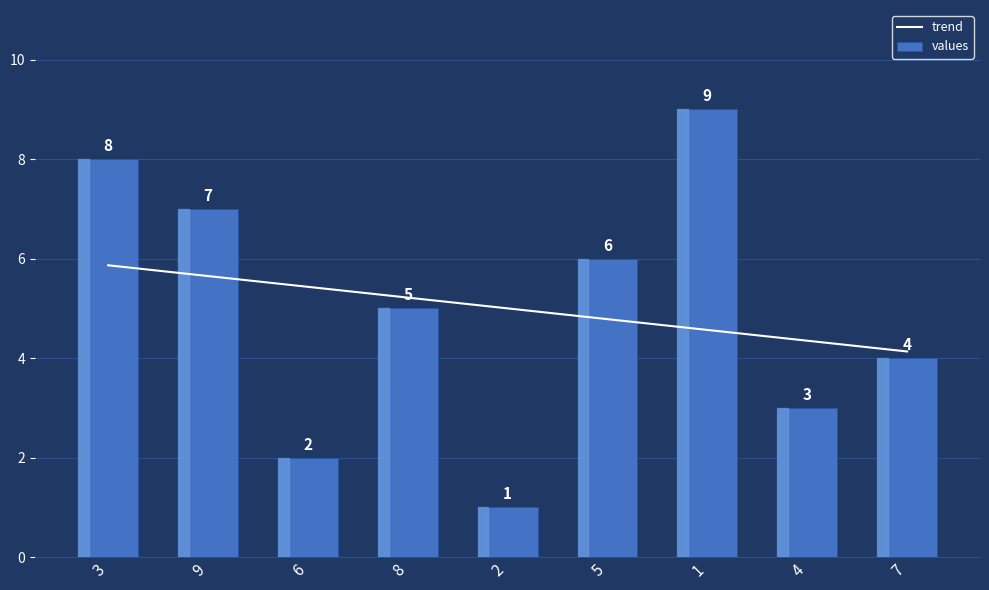

Are the bars horizontal?

No